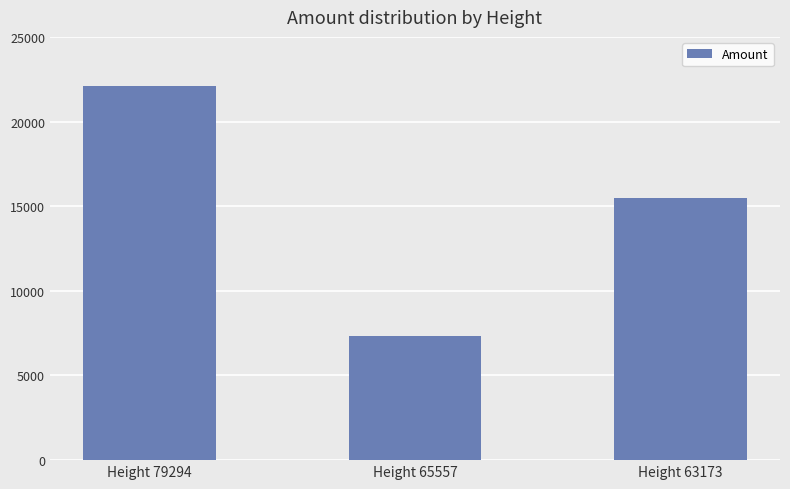

The chart shows a value of 4616 at Height 65557. True or false?

False